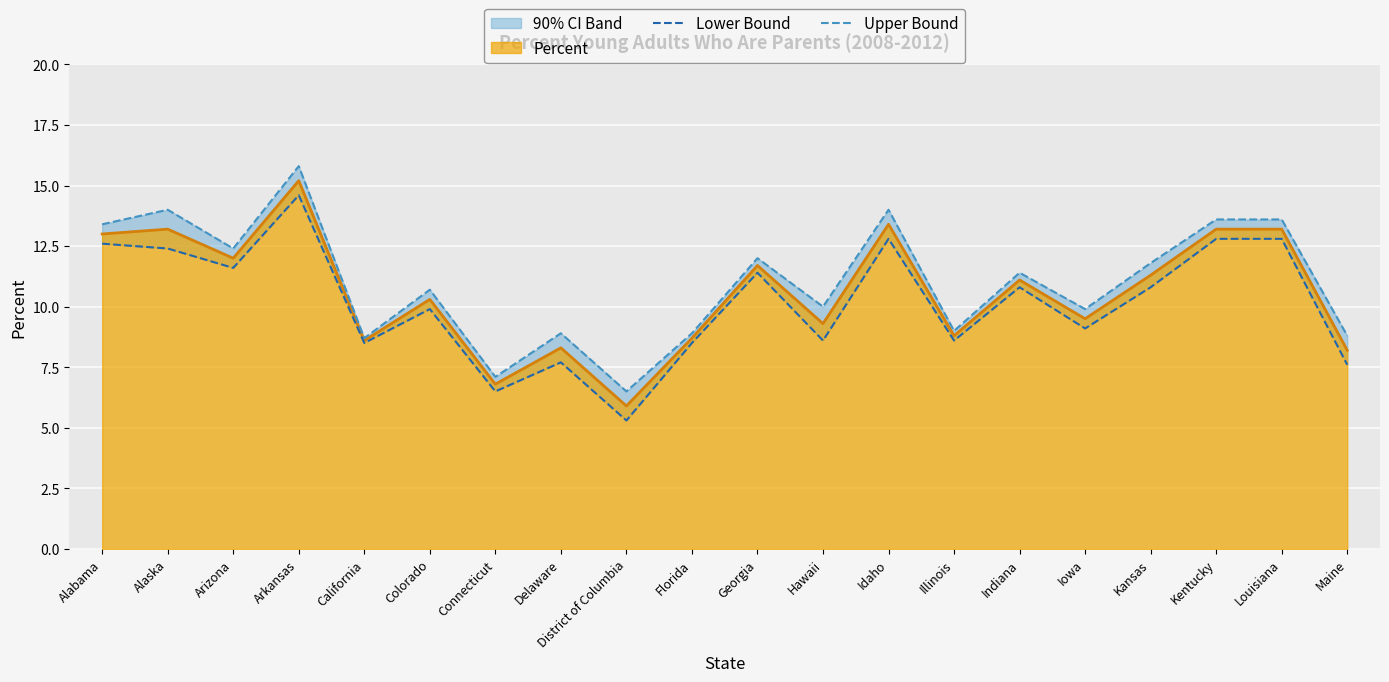

Between Kentucky and Louisiana, which series saw the biggest shift?

Lower Bound